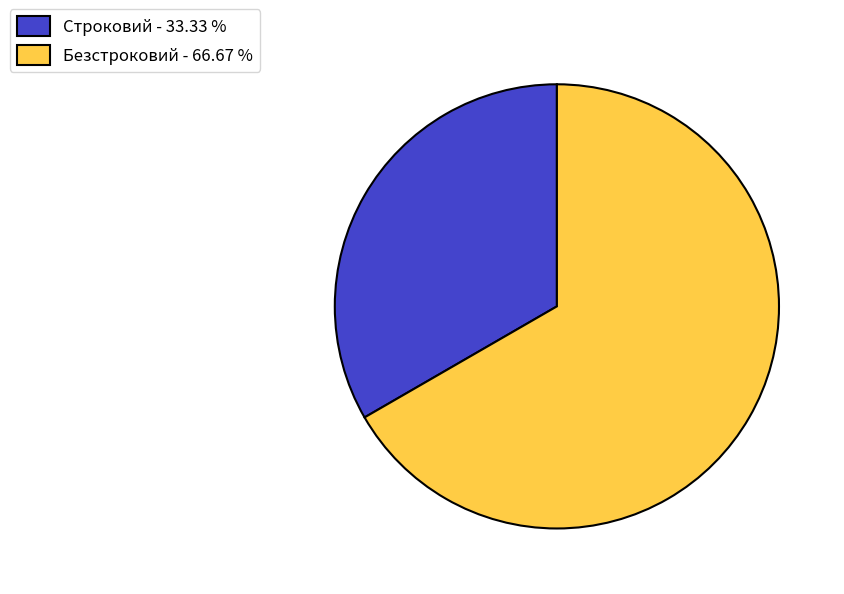

Is there any slice that represents more than half of the pie?

Yes